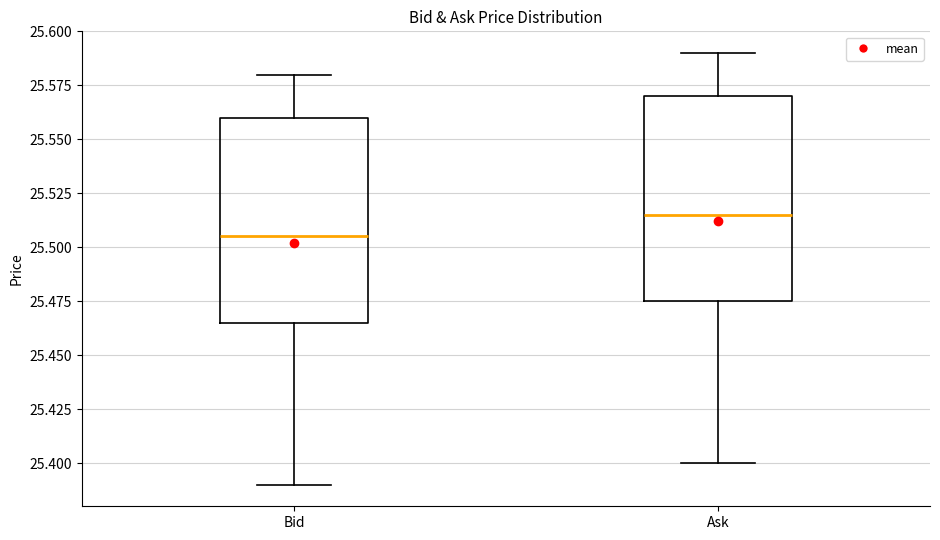

Reading left to right, read every box against the y-axis: the position of its median line, the range the box covers, and the ends of its whiskers. The values are not printed on the chart, so give them approximately, as read against the axis.

Bid: median 25.505, box 25.465 to 25.560, whiskers 25.390 to 25.580
Ask: median 25.515, box 25.475 to 25.570, whiskers 25.400 to 25.590